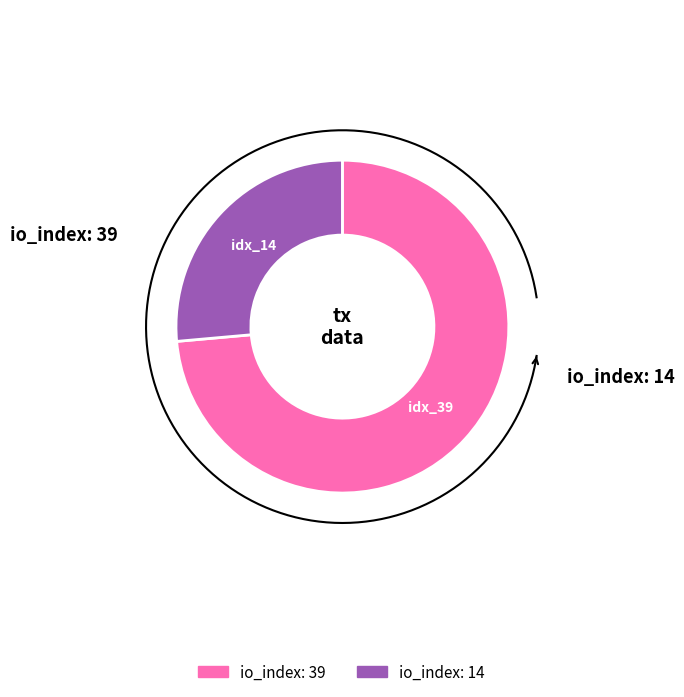

To the nearest percent, what is the average slice percentage?

50%